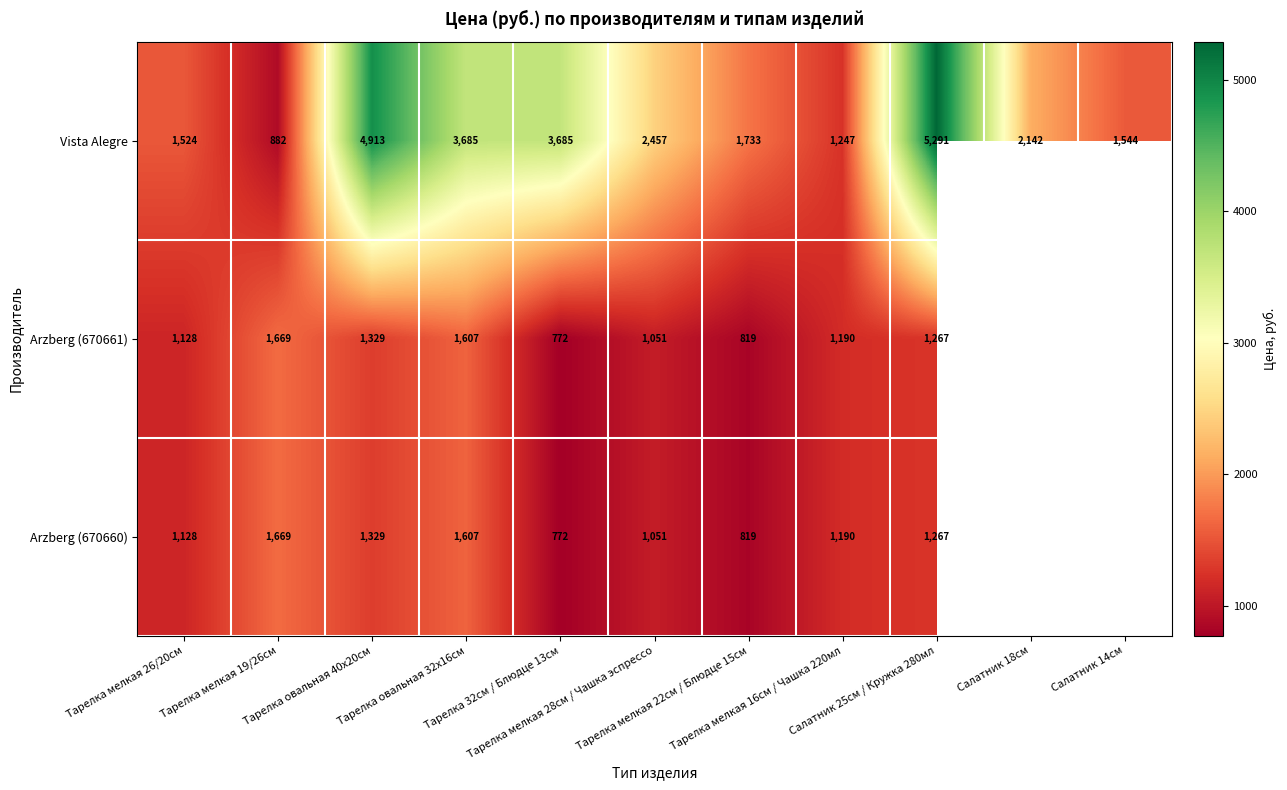

Rank the series by their maximum value, from highest to lowest.

Vista Alegre, Arzberg (670661), Arzberg (670660)